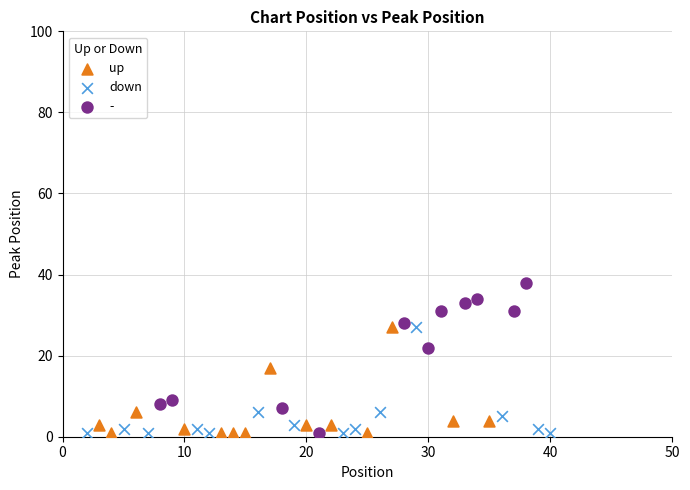

What are all the series names shown in the legend?

up, down, -